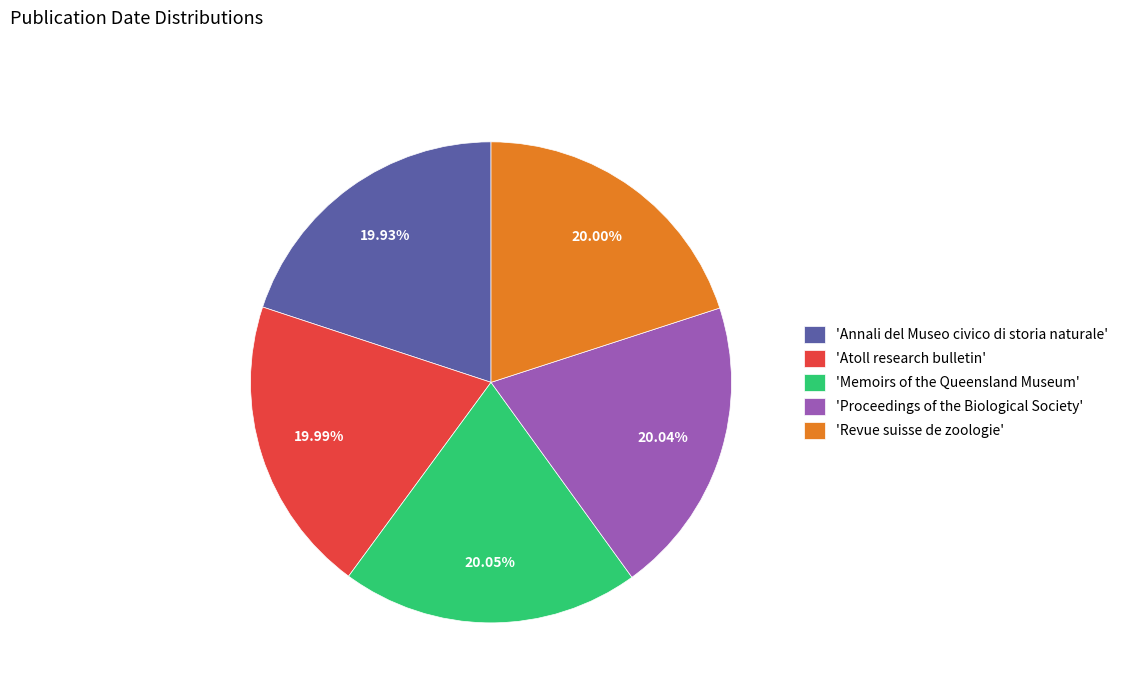

Does any single category account for the majority?

No